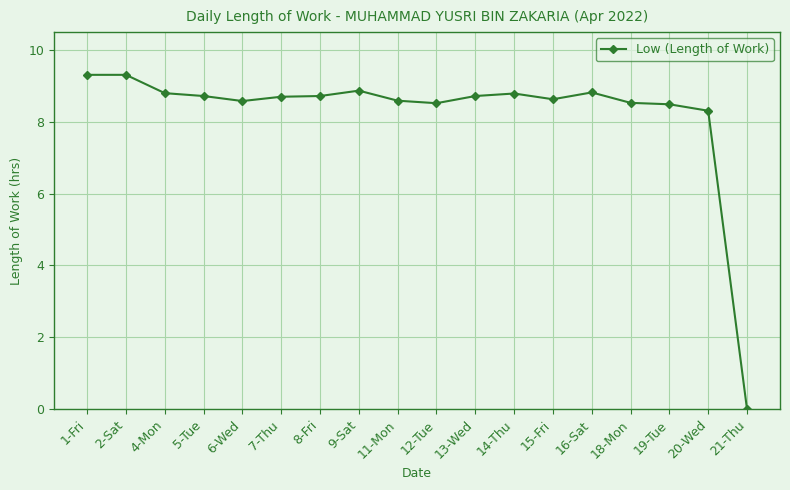

How many lines are shown in the chart?

1